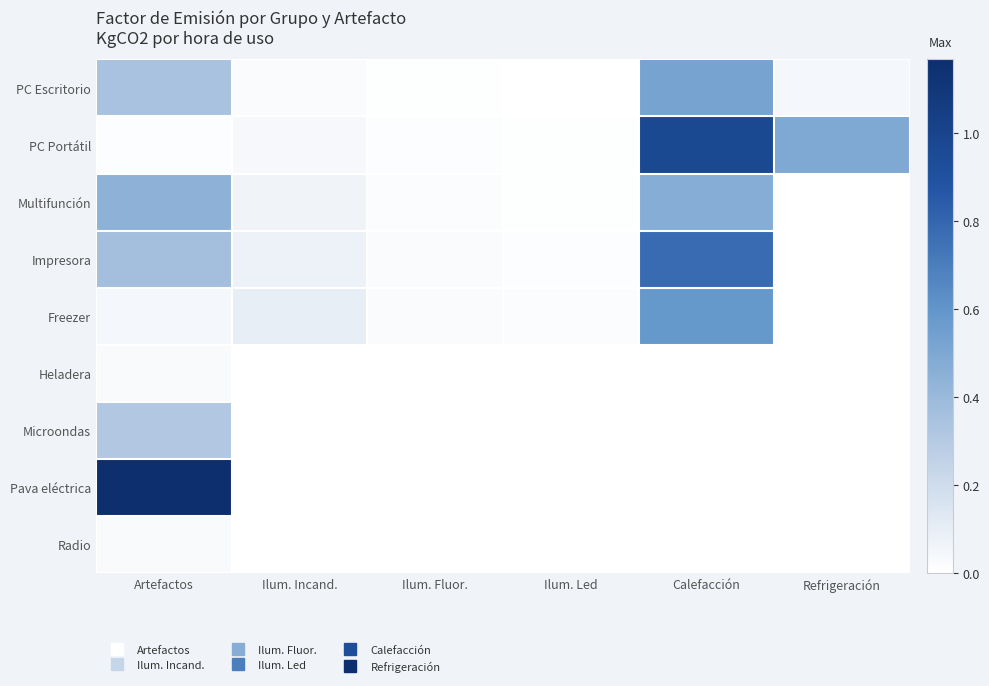

Reading left to right, transcribe all the data shown in this chart.

PC Escritorio: Artefactos=0.3	Ilum. Incand.=0.0	Ilum. Fluor.=0.0	Ilum. Led=0.0	Calefacción=0.5	Refrigeración=0.0
PC Portátil: Artefactos=0.0	Ilum. Incand.=0.0	Ilum. Fluor.=0.0	Ilum. Led=0.0	Calefacción=1.0	Refrigeración=0.5
Multifunción: Artefactos=0.4	Ilum. Incand.=0.1	Ilum. Fluor.=0.0	Ilum. Led=0.0	Calefacción=0.5	Refrigeración=0.0
Impresora: Artefactos=0.4	Ilum. Incand.=0.1	Ilum. Fluor.=0.0	Ilum. Led=0.0	Calefacción=0.8	Refrigeración=0.0
Freezer: Artefactos=0.0	Ilum. Incand.=0.1	Ilum. Fluor.=0.0	Ilum. Led=0.0	Calefacción=0.6	Refrigeración=0.0
Heladera: Artefactos=0.0	Ilum. Incand.=0.0	Ilum. Fluor.=0.0	Ilum. Led=0.0	Calefacción=0.0	Refrigeración=0.0
Microondas: Artefactos=0.3	Ilum. Incand.=0.0	Ilum. Fluor.=0.0	Ilum. Led=0.0	Calefacción=0.0	Refrigeración=0.0
Pava eléctrica: Artefactos=1.2	Ilum. Incand.=0.0	Ilum. Fluor.=0.0	Ilum. Led=0.0	Calefacción=0.0	Refrigeración=0.0
Radio: Artefactos=0.0	Ilum. Incand.=0.0	Ilum. Fluor.=0.0	Ilum. Led=0.0	Calefacción=0.0	Refrigeración=0.0